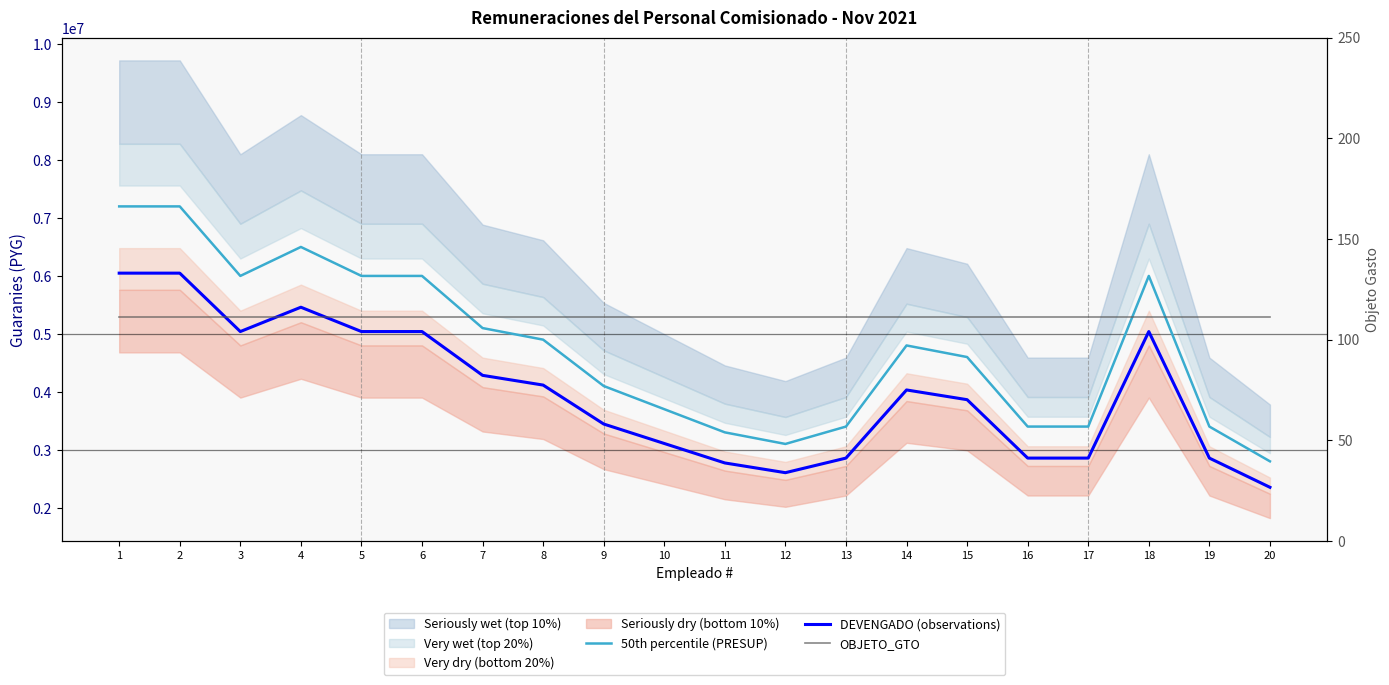

At how many categories does at least one series exceed 4187352?

11